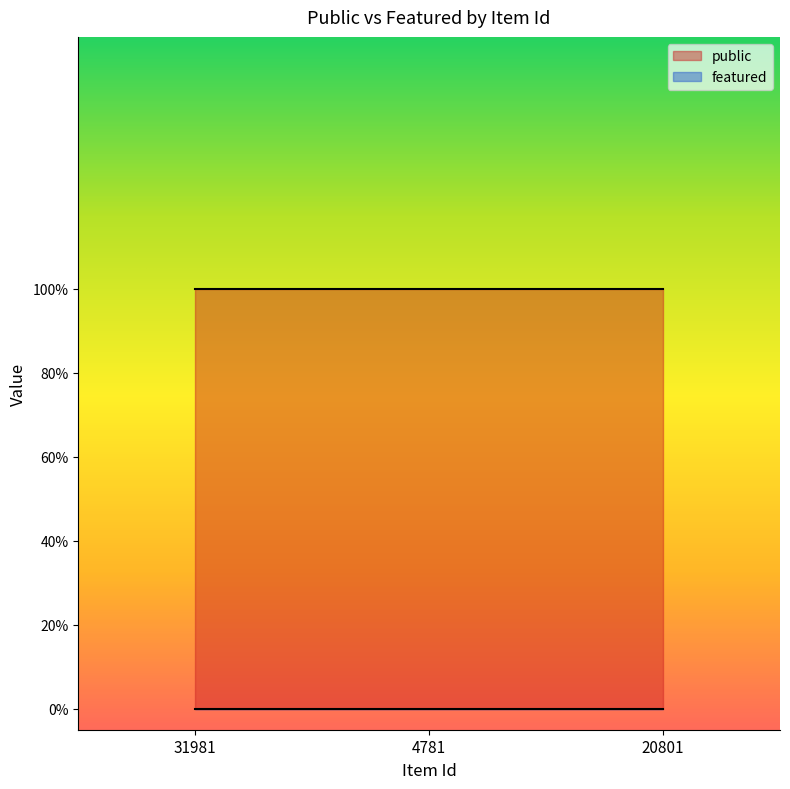

Reading right to left, list all the values displayed in this chart.

public: 1	1	1
featured: 0	0	0